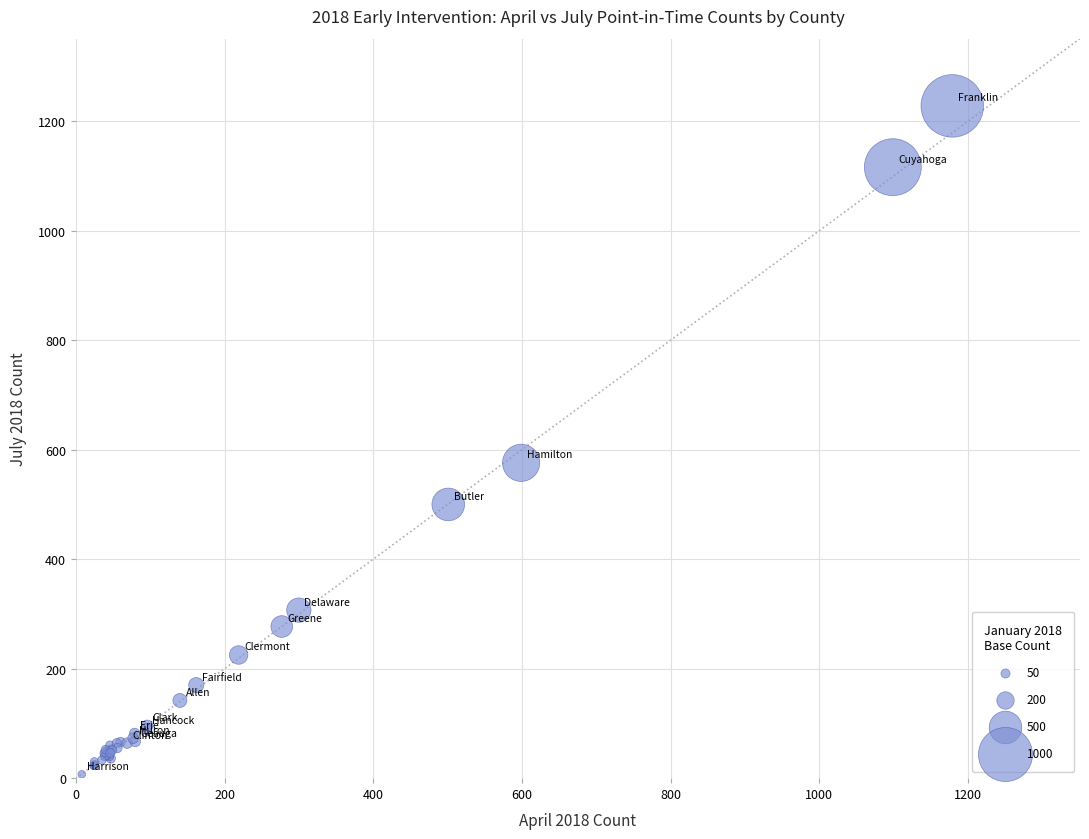

What Y value in the scatter plot is closest to 617?

576